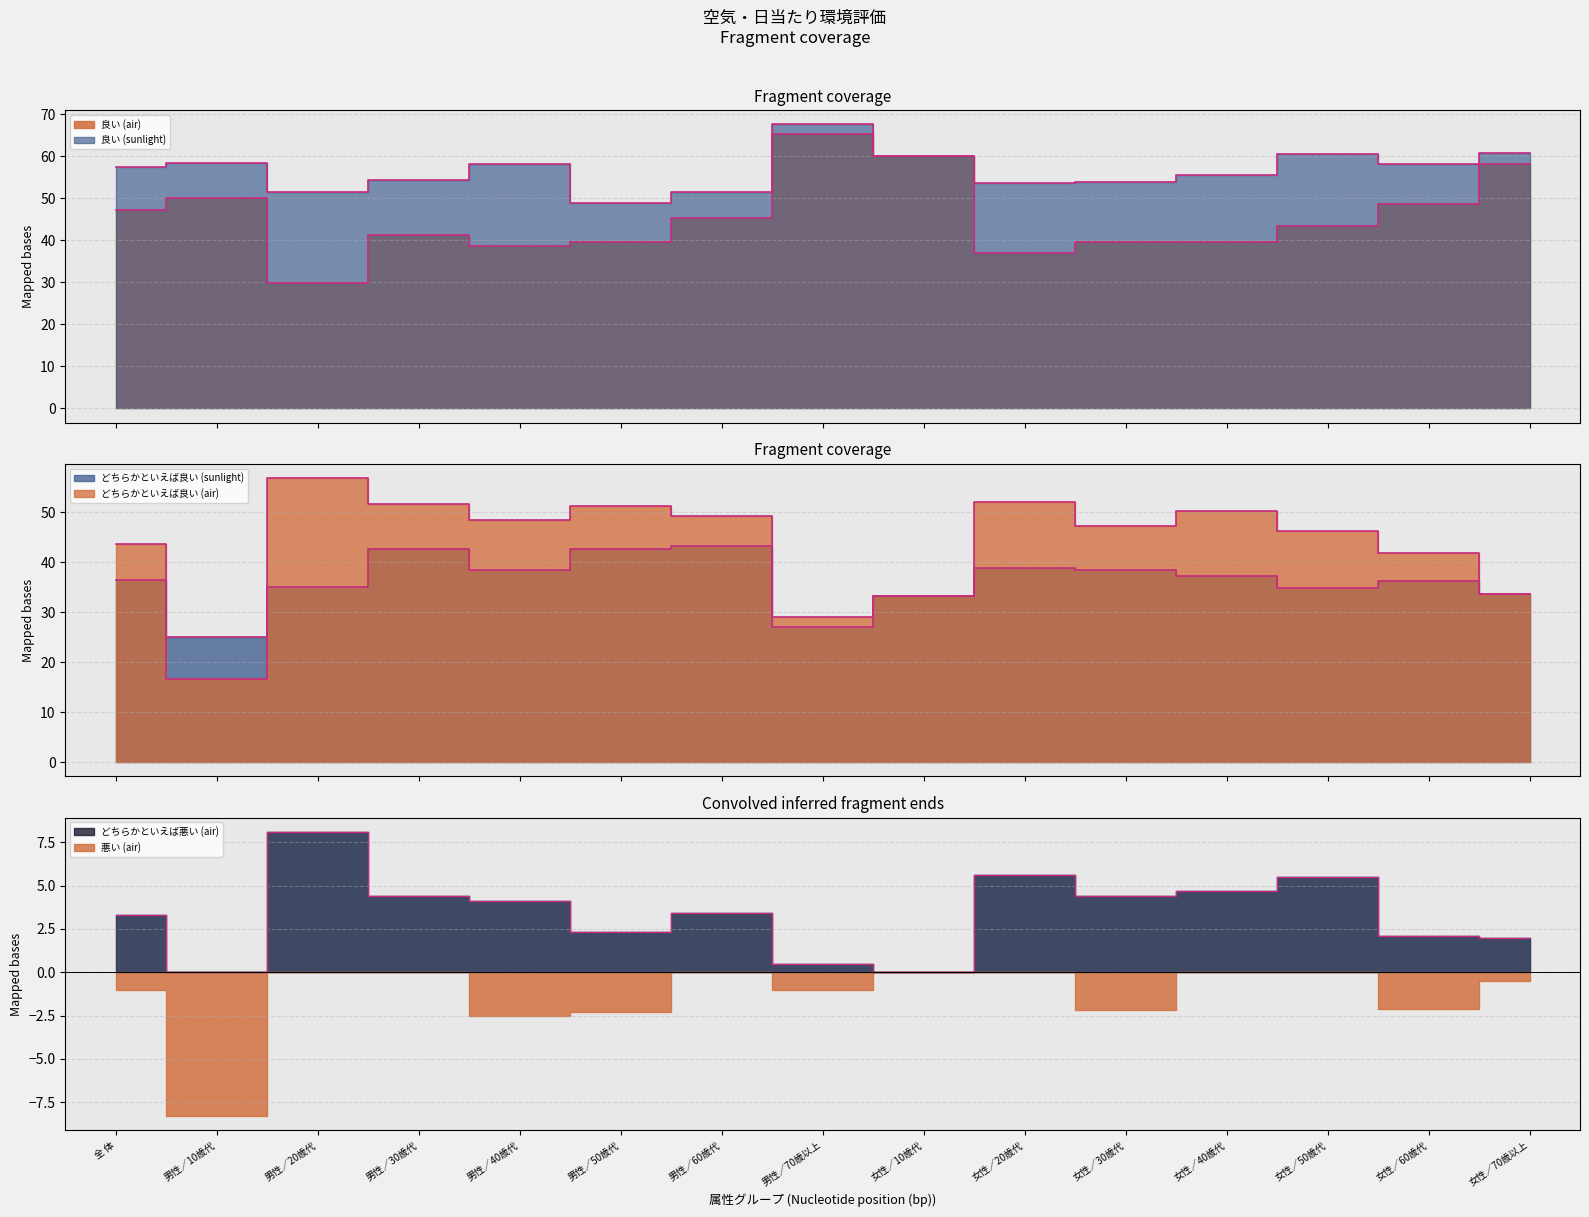

How many lines are shown in the chart?

5